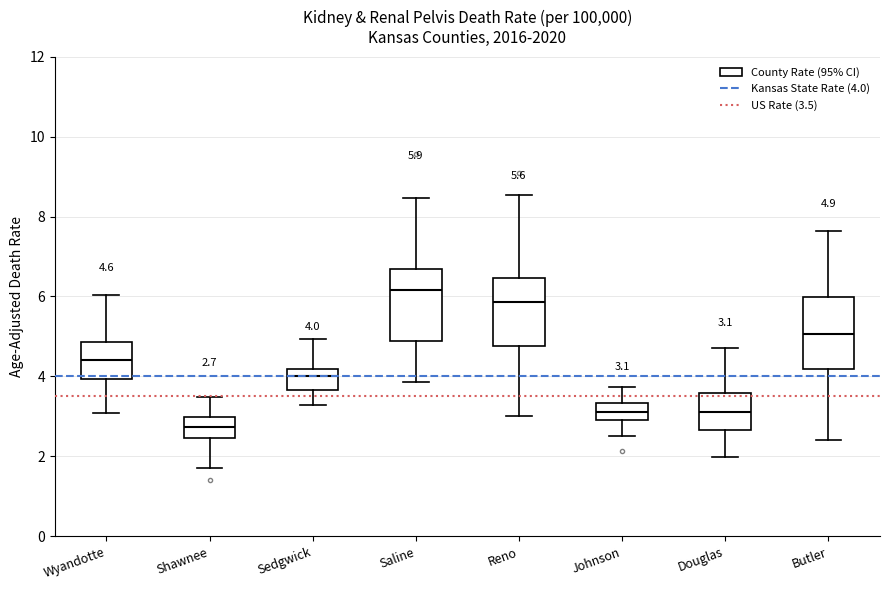

Which box has the lowest median line?

Shawnee